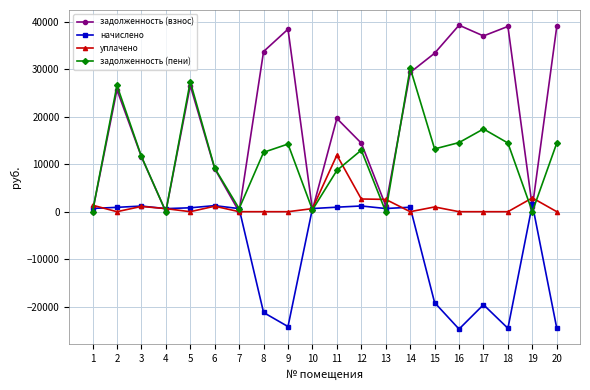

What is the total value across all series at 6?

20676.7